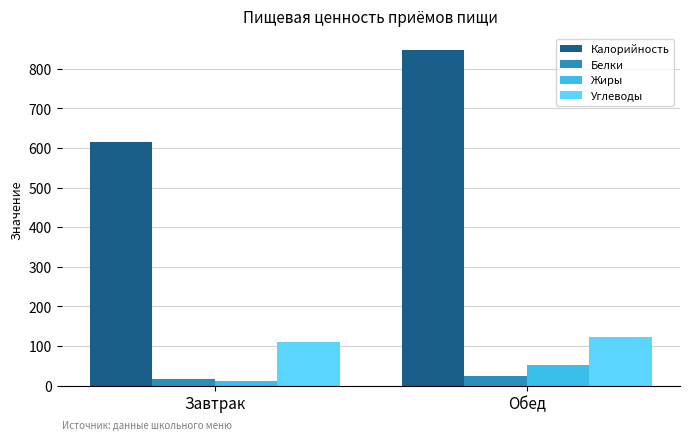

Reading left to right, extract all data points from this chart.

Калорийность: Завтрак=614.9	Обед=847.1
Белки: Завтрак=17.6	Обед=24.5
Жиры: Завтрак=11.3	Обед=51.0
Углеводы: Завтрак=110.8	Обед=122.6